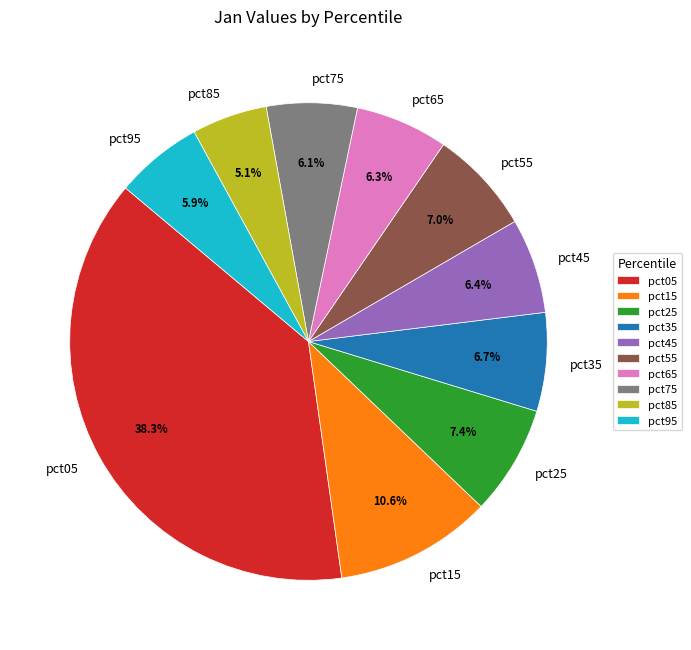

To the nearest percent, what is the average slice percentage?

10%